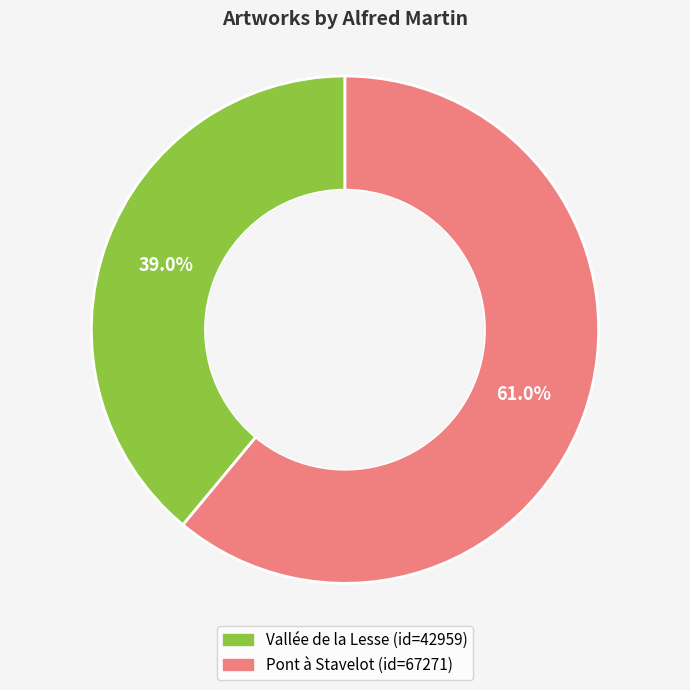

True or false: Vallée de la Lesse accounts for 29% of the total.

False